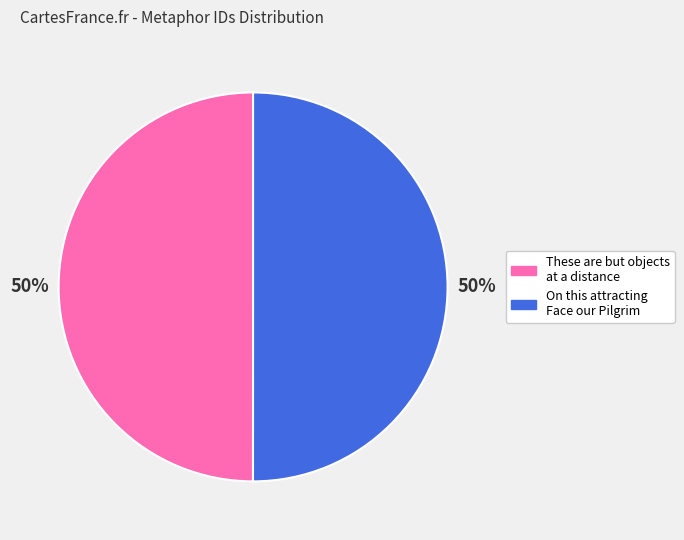

To the nearest percent, what percentage of the pie is These are but objects at a distance?

50%